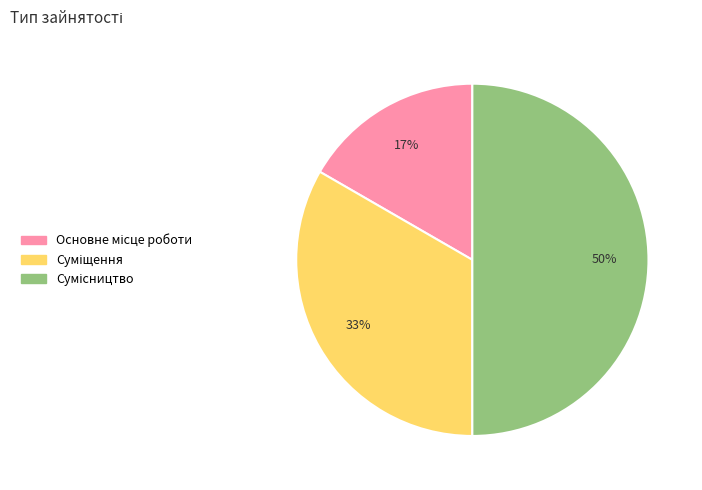

To the nearest percent, what is the difference between the largest and smallest slice percentages?

33%